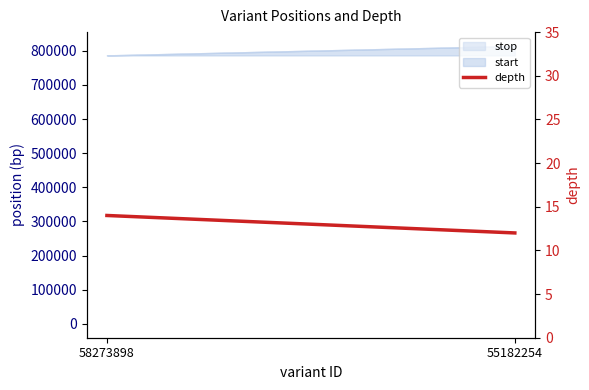

Which category has the lowest value across all series?

55182254